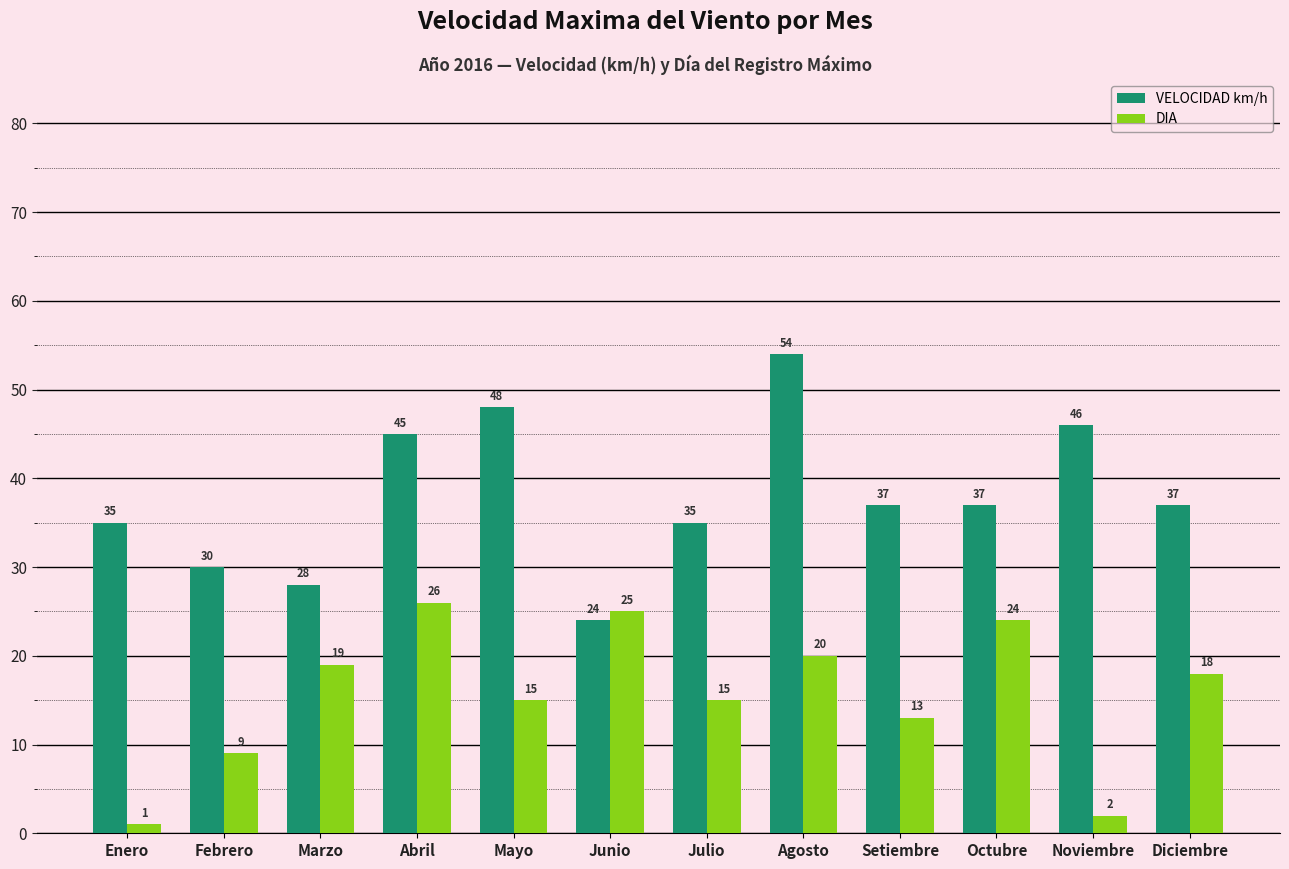

How many groups of bars are there?

12